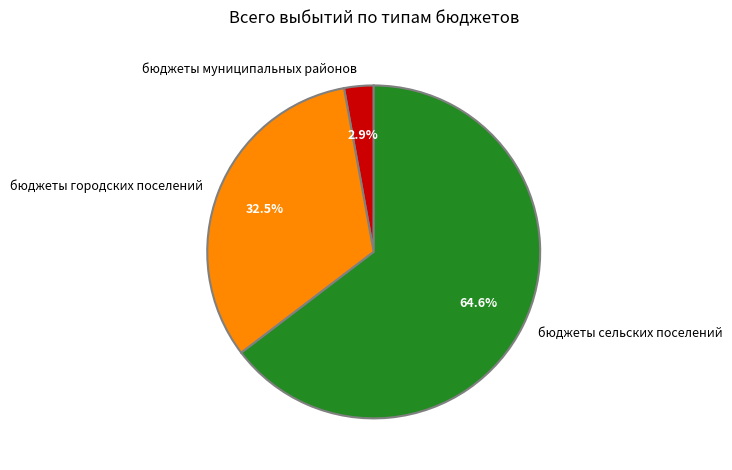

To the nearest percent, what is the difference between the largest and smallest slice percentages?

62%